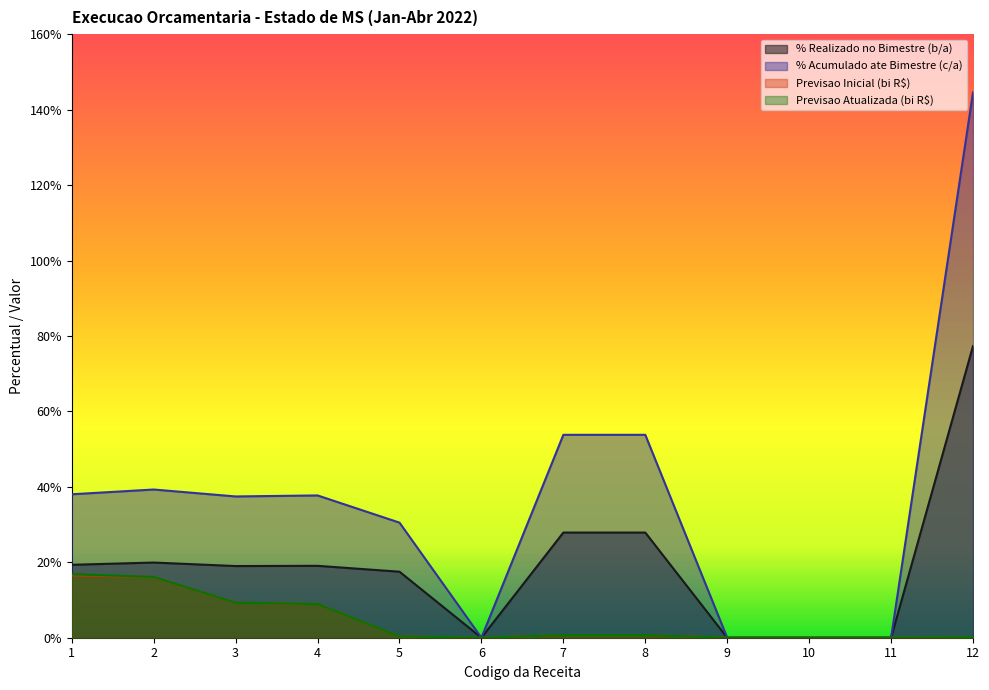

Which series has the largest total across all categories?

% Acumulado ate Bimestre (c/a)